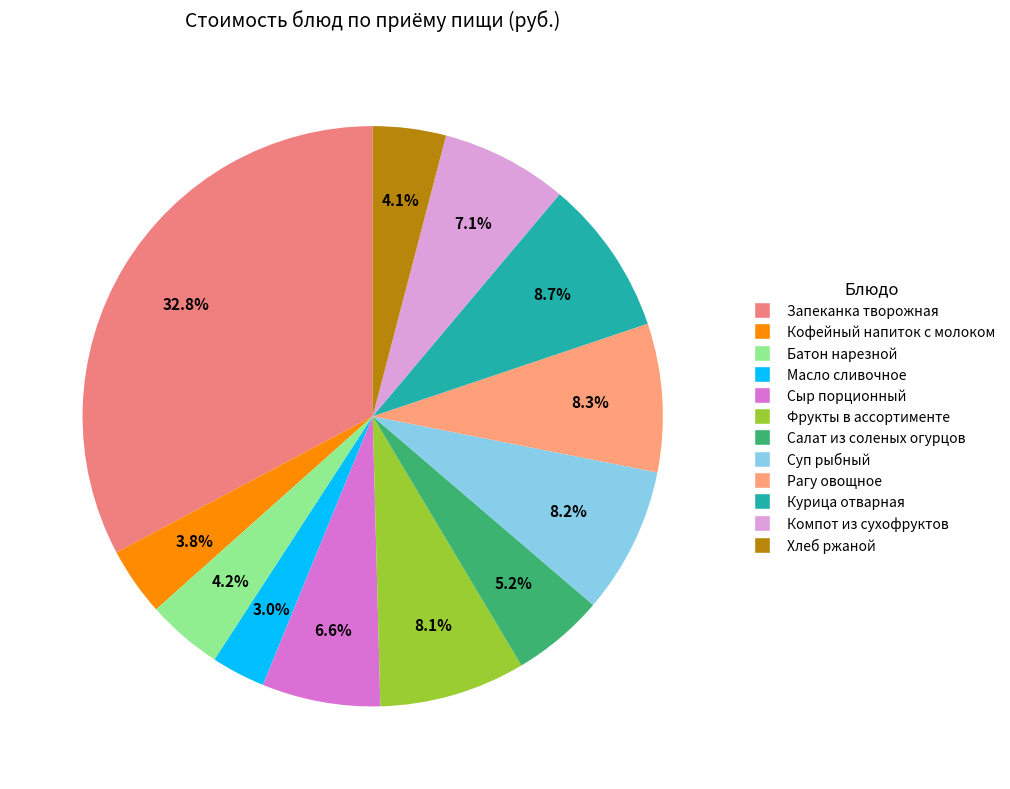

How many slices are in this pie chart?

12